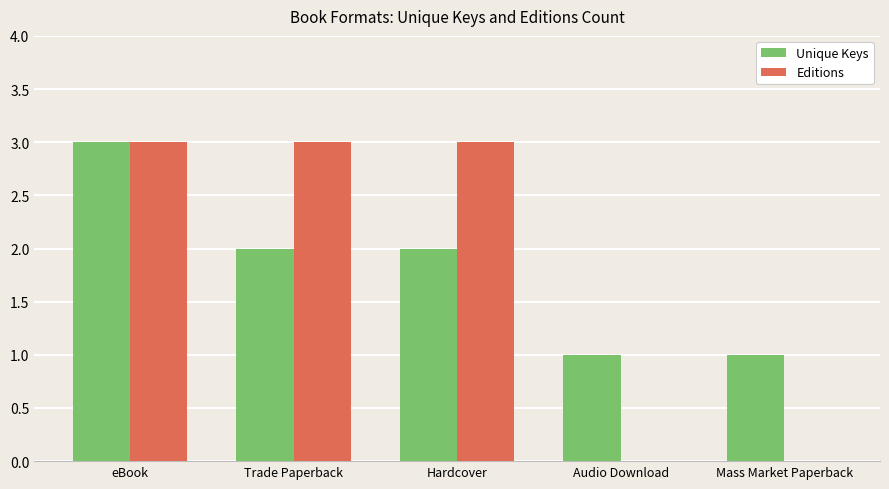

What is the total value across all series at Trade Paperback?

5